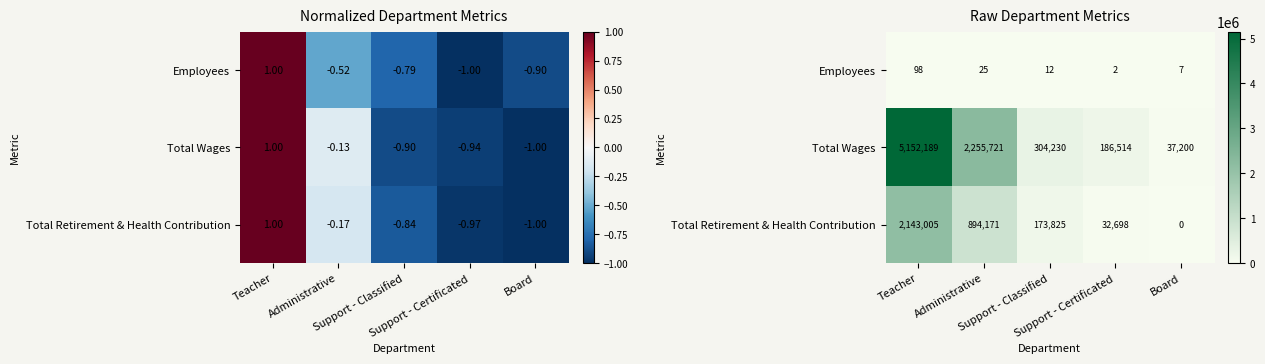

How many data points in Total Wages are less than 304230?

2